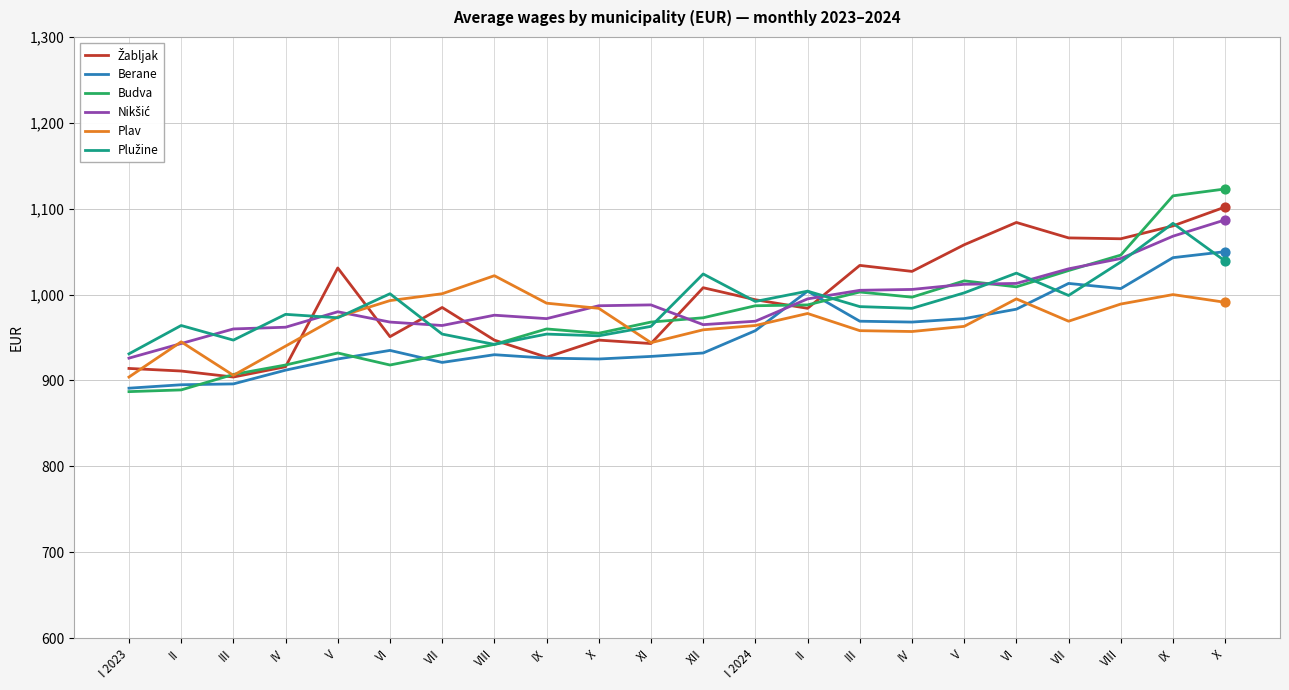

What is the total value across all series at I 2024?

5864